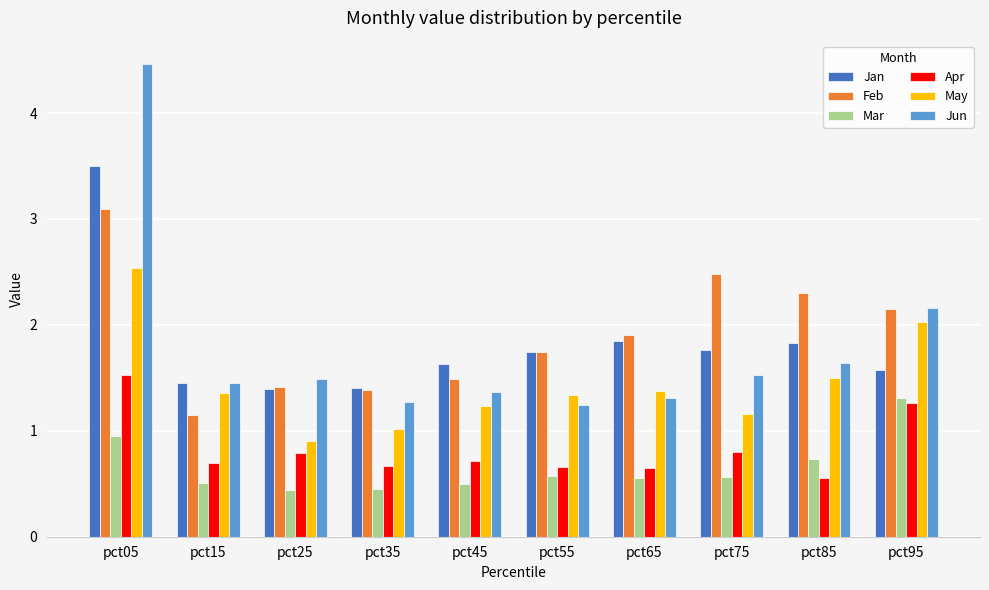

Is the value of Apr at pct05 greater than the value of Mar at pct15?

Yes